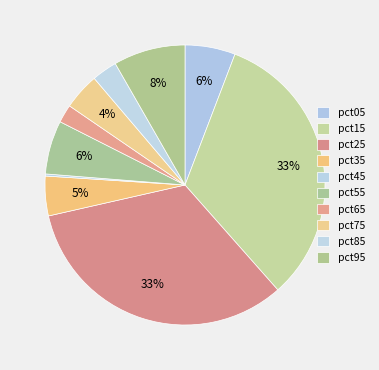

How many segments does this pie chart have?

10